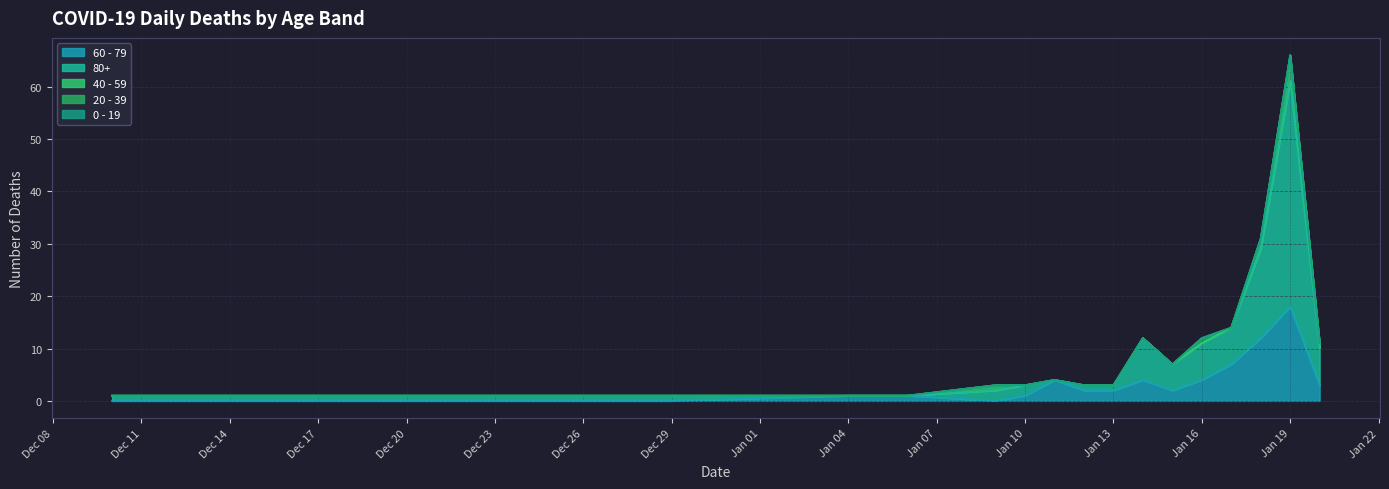

Which series has the largest range (max minus min)?

80+